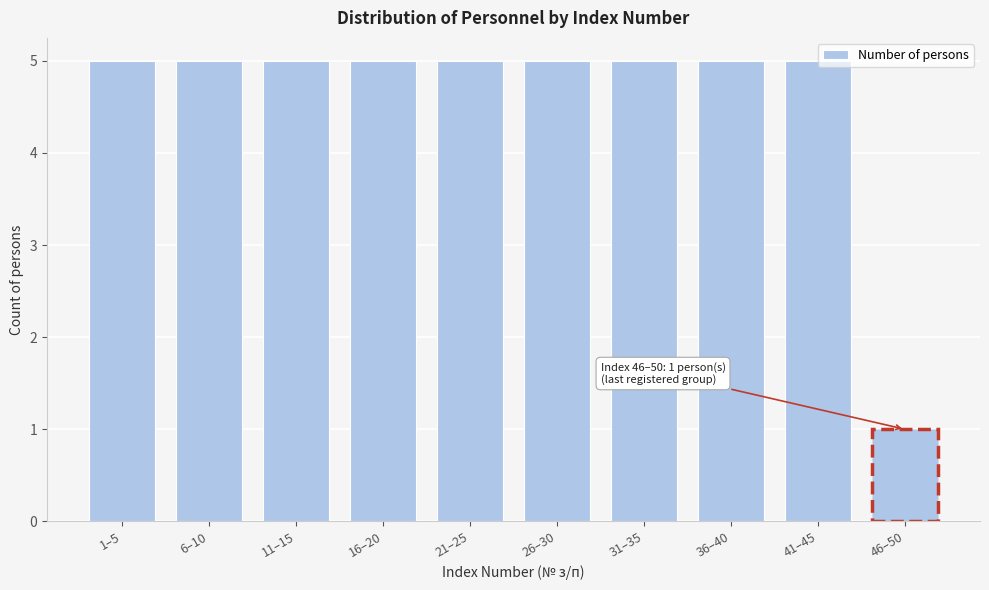

What is the value of the 8th bar from the left?

5